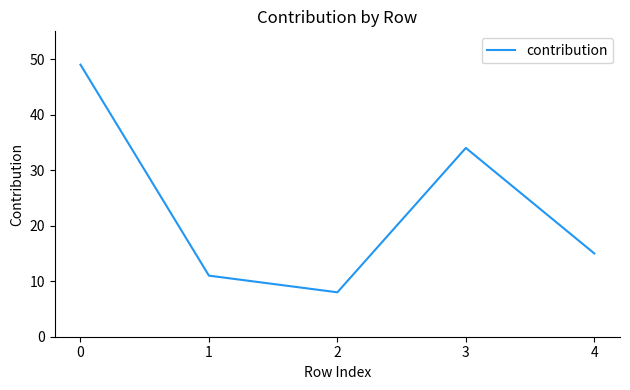

Which label corresponds to the smallest value in the chart?

2